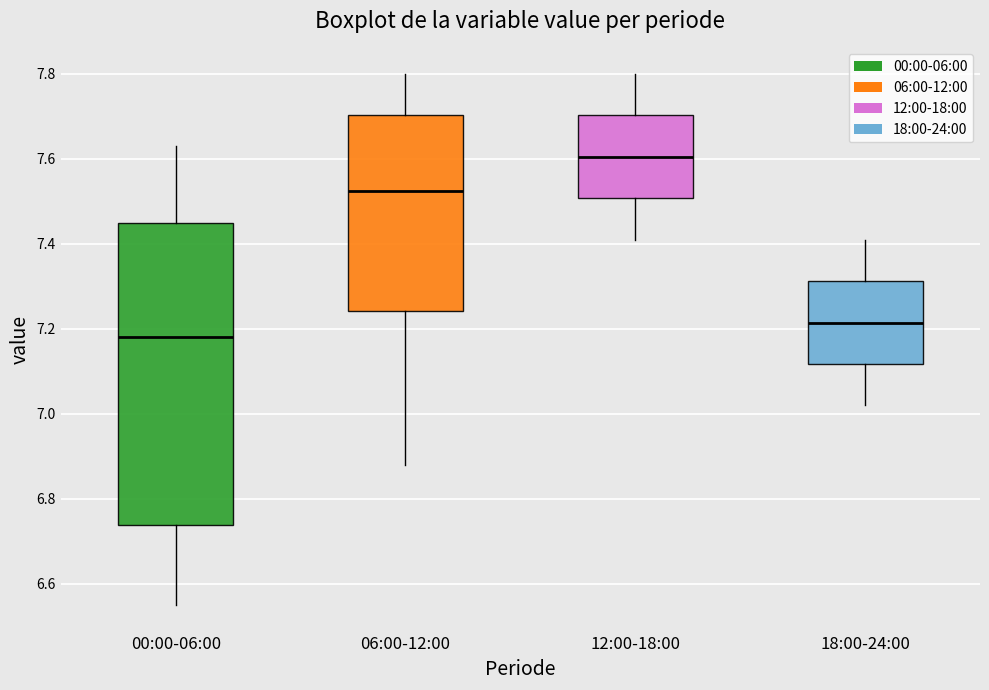

Which box has the highest median line?

12:00-18:00